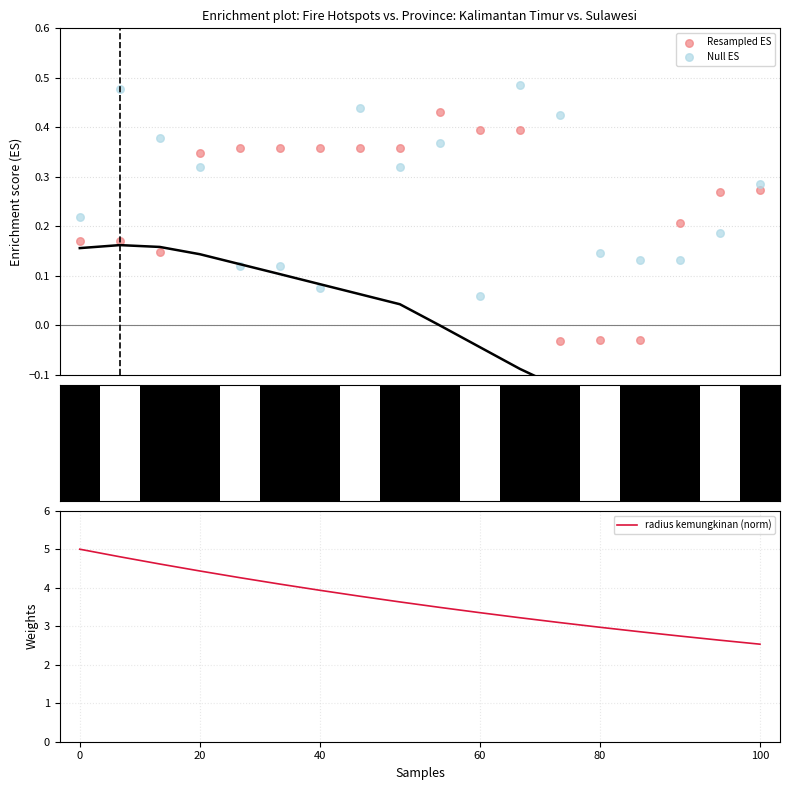

Which series has the largest total across all categories?

radius kemungkinan (norm)